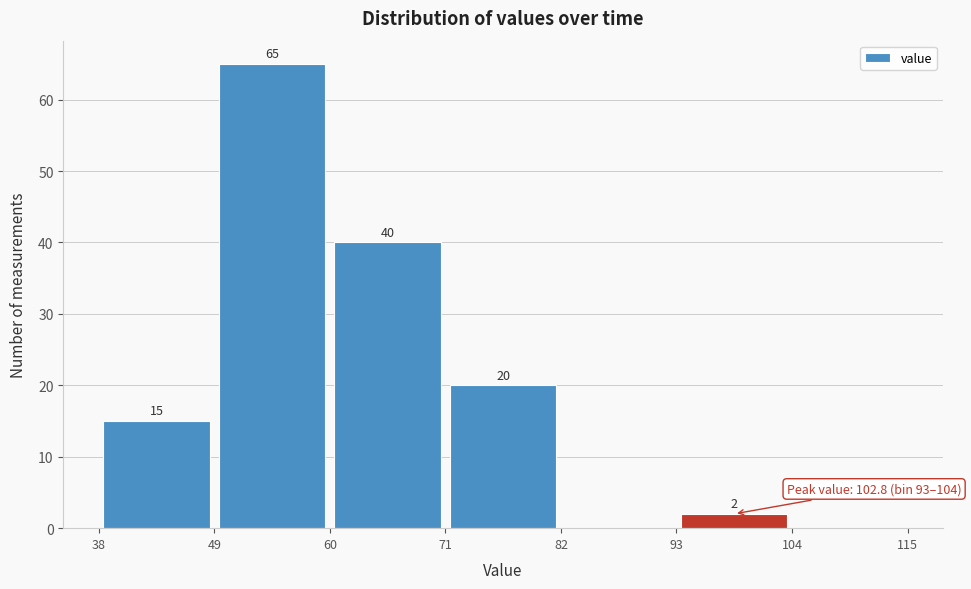

Which range on the x-axis has the tallest bar?

49 to 60